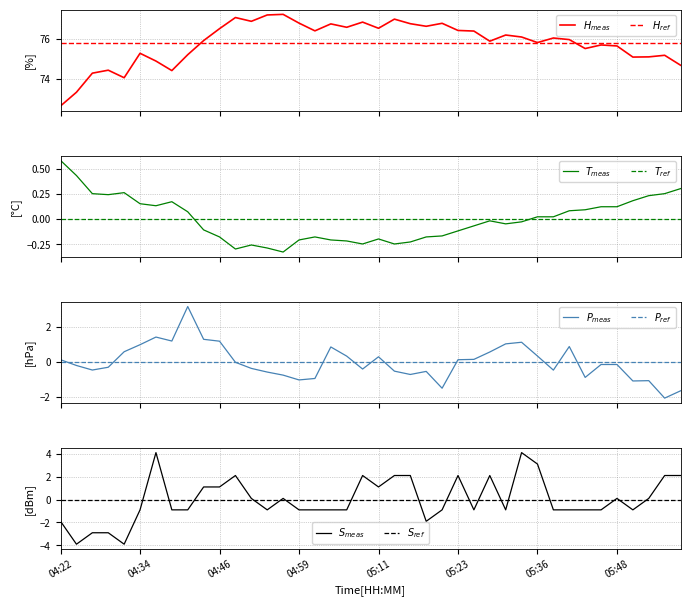

List the series in order of their peak value, lowest first.

BME280_temperature, BME280_pressure, Signal, BME280_humidity